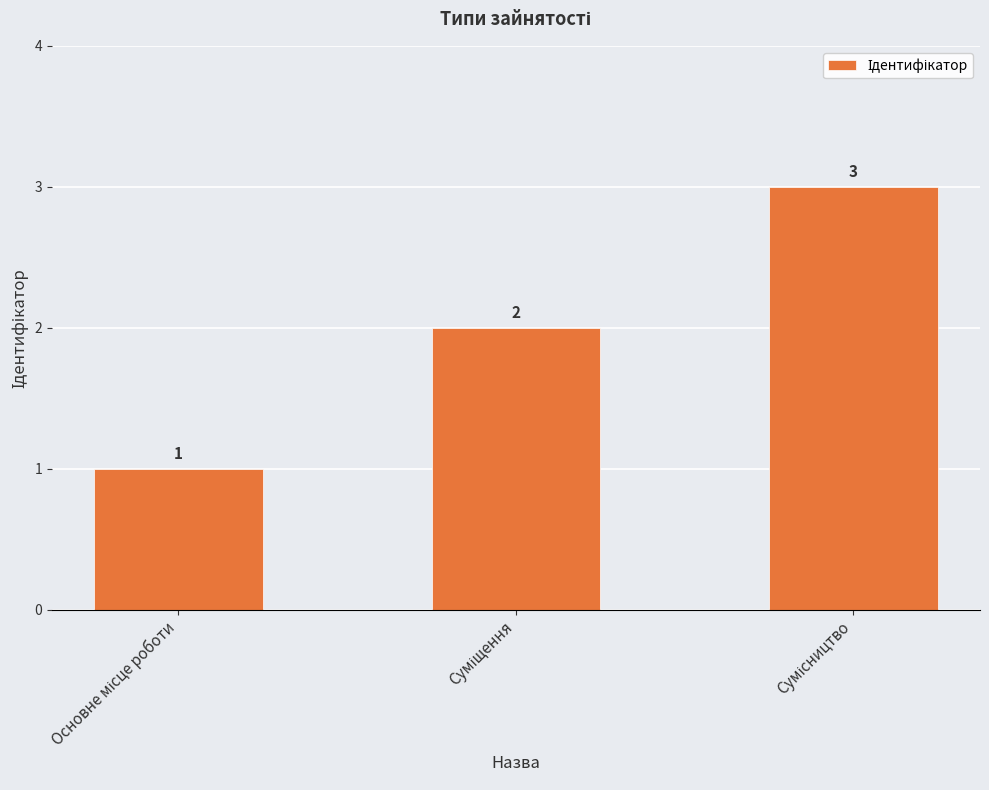

What is the greatest value displayed?

3